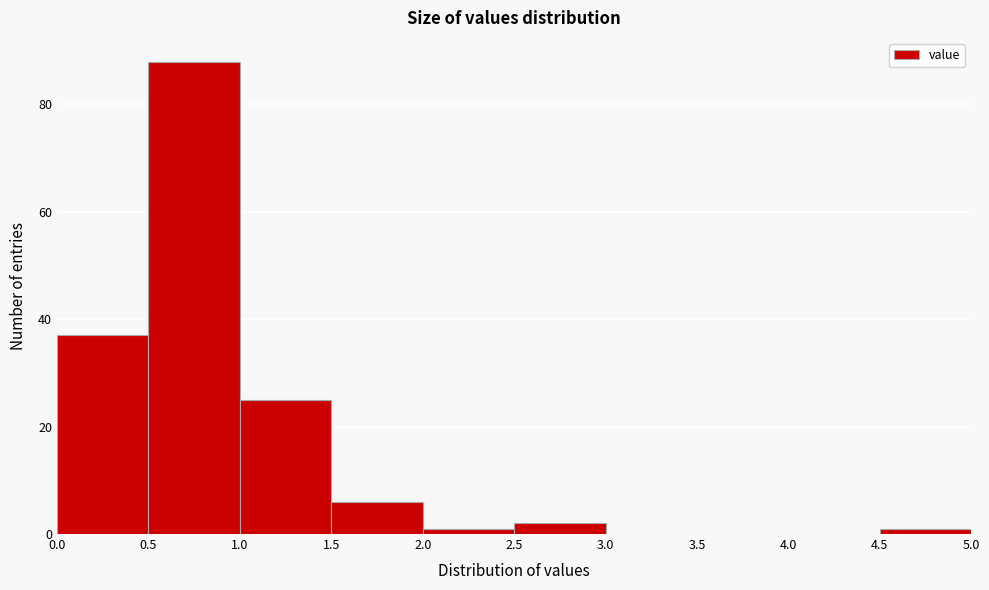

Reading left to right, transcribe this chart: for each bar, give the range it covers on the x-axis and its height. The values are not printed on the chart, so give them approximately, as read against the axis.

0.0 to 0.5: 38
0.5 to 1.0: 88
1.0 to 1.5: 26
1.5 to 2.0: 6
2.0 to 2.5: under 2
2.5 to 3.0: 2
3.0 to 3.5: 0
3.5 to 4.0: 0
4.0 to 4.5: 0
4.5 to 5.0: under 2